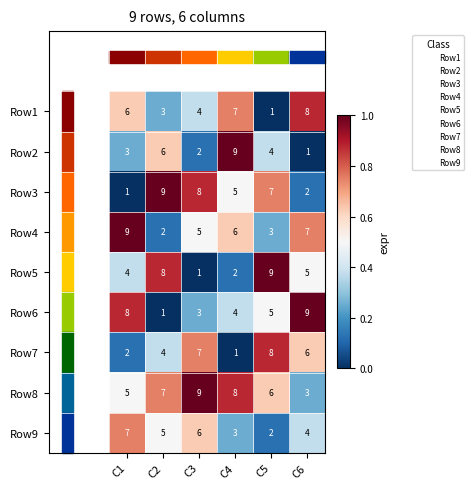

What is the maximum value for Row5?

9